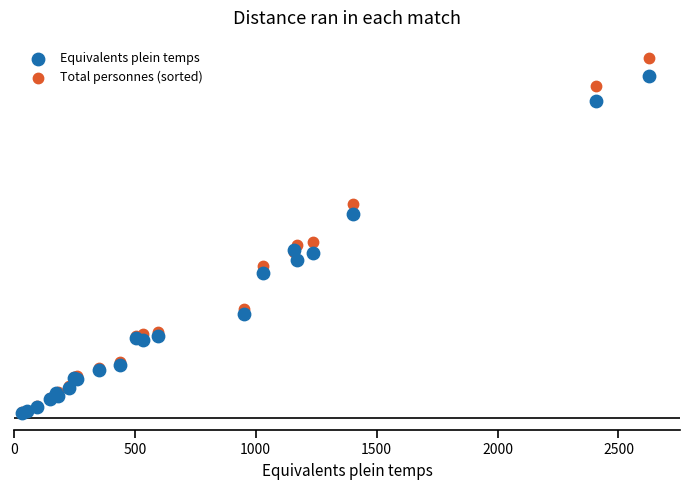

What are all the series names shown in the legend?

Equivalents plein temps, Total personnes (sorted)